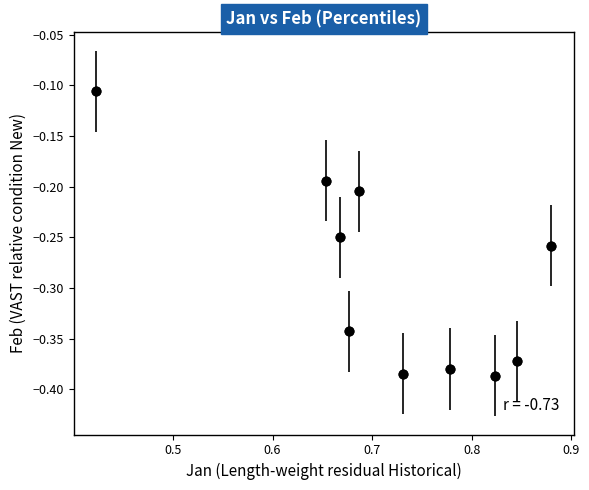

What is the range of Y values (max minus min)?

0.3